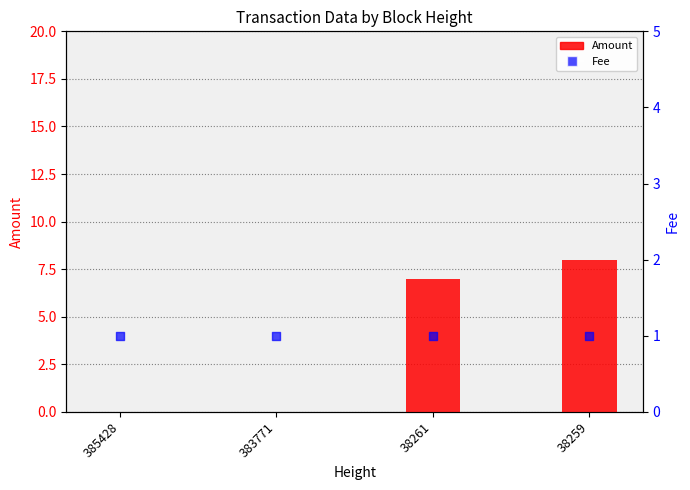

Which series reaches the maximum Y coordinate?

Amount